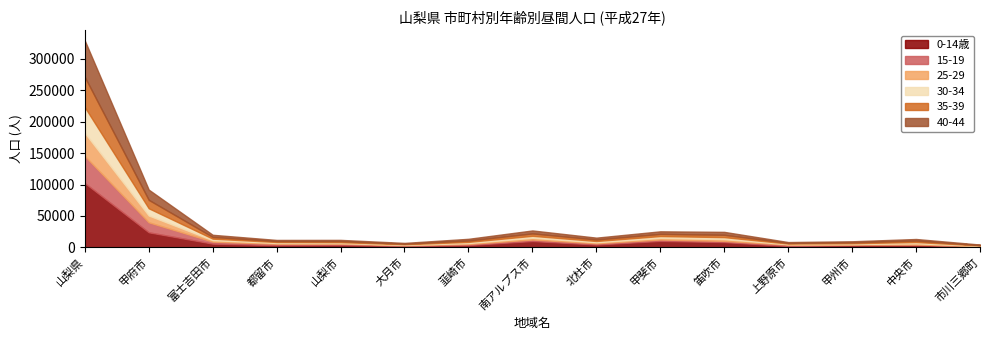

What is the maximum value for 0-14歳?

102293